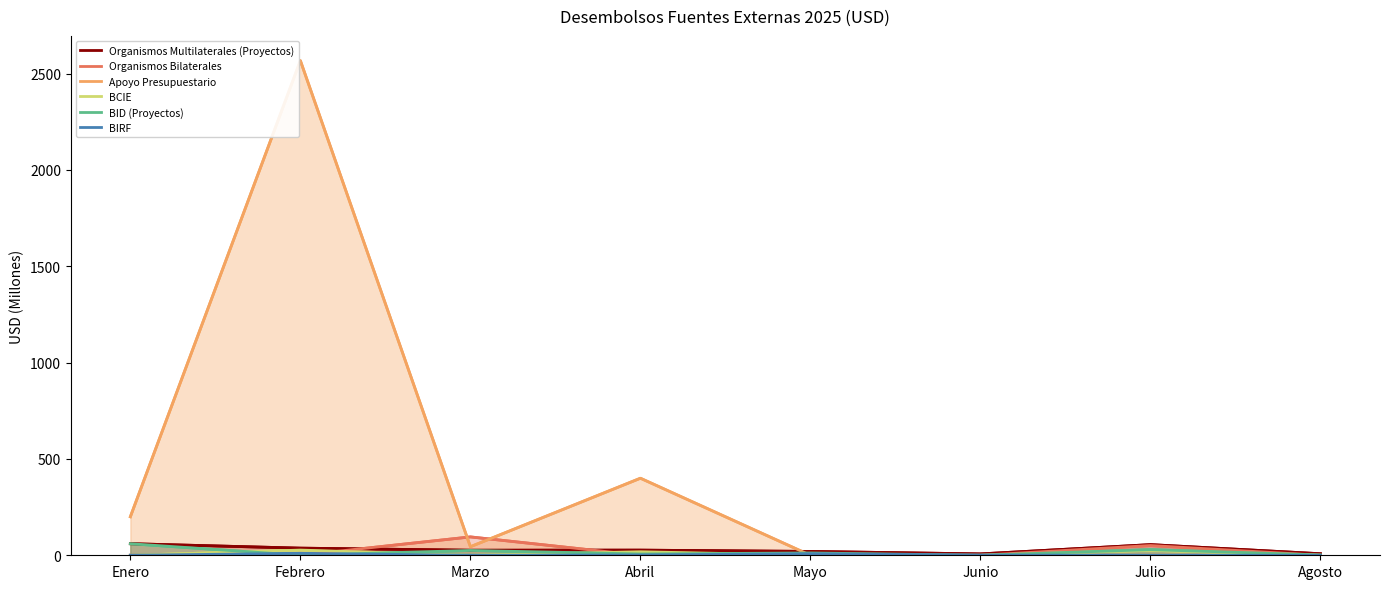

Where does the BIRF series first go above 1?

Febrero